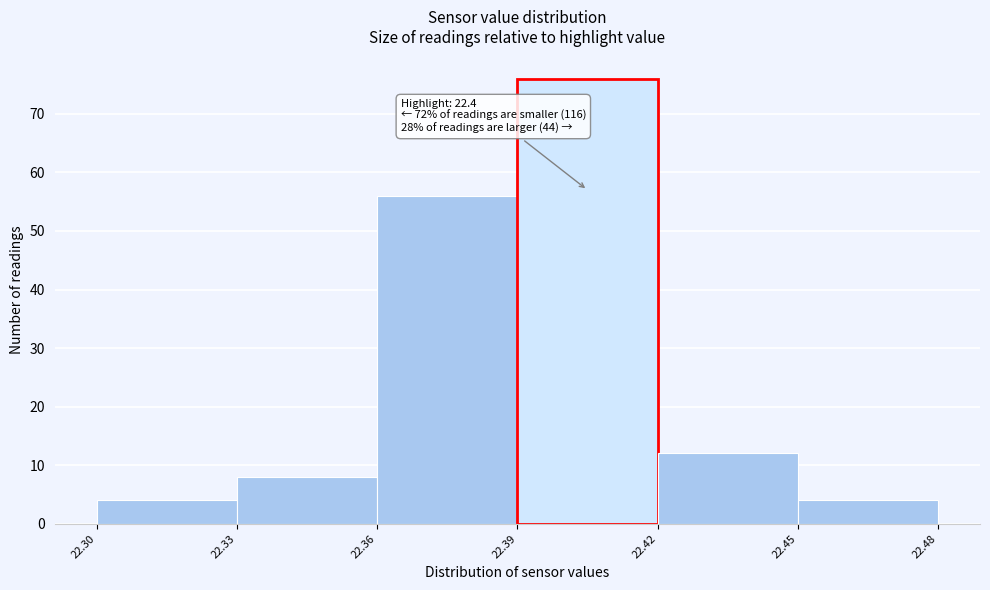

Reading right to left, extract all data points from this chart.

22.45=4	22.42=12	22.39=76	22.36=56	22.33=8	22.30=4